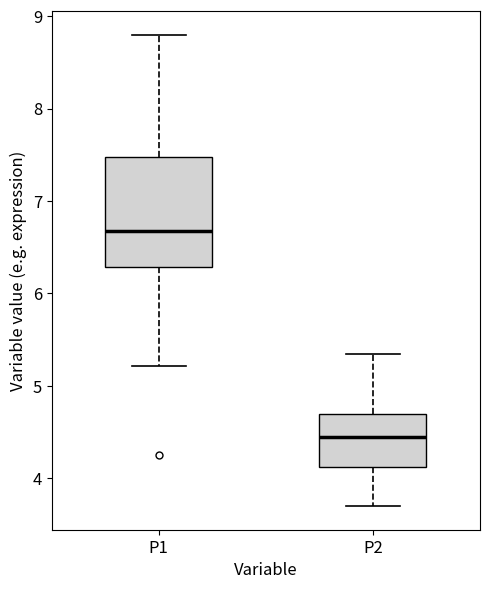

Which box is the tallest, from its lower edge to its upper edge?

P1